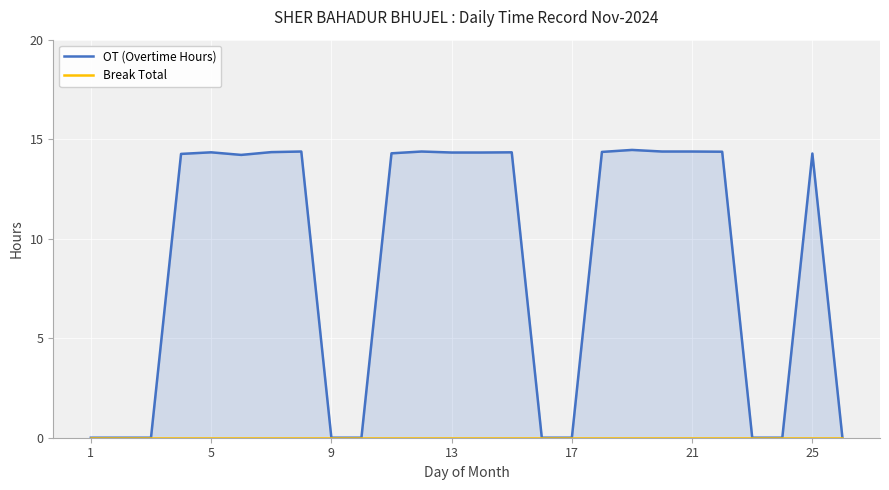

What is the maximum value shown in the chart?

14.5